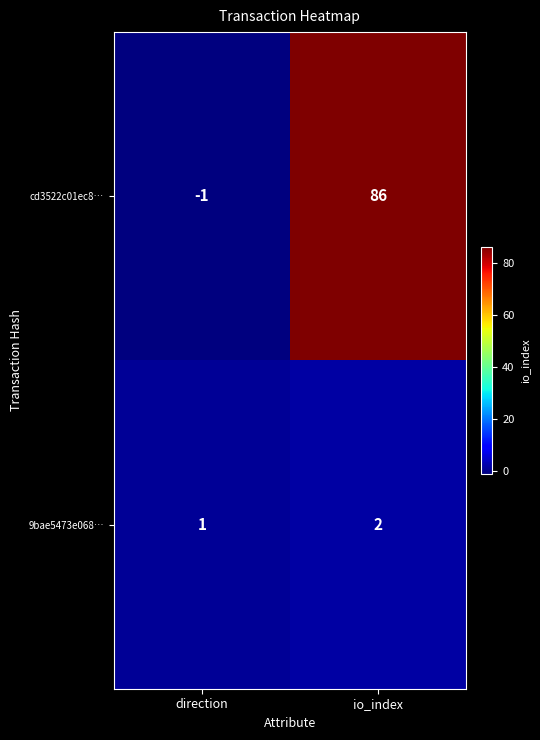

Rank the series by their maximum value, from highest to lowest.

cd3522c01ec8…, 9bae5473e068…